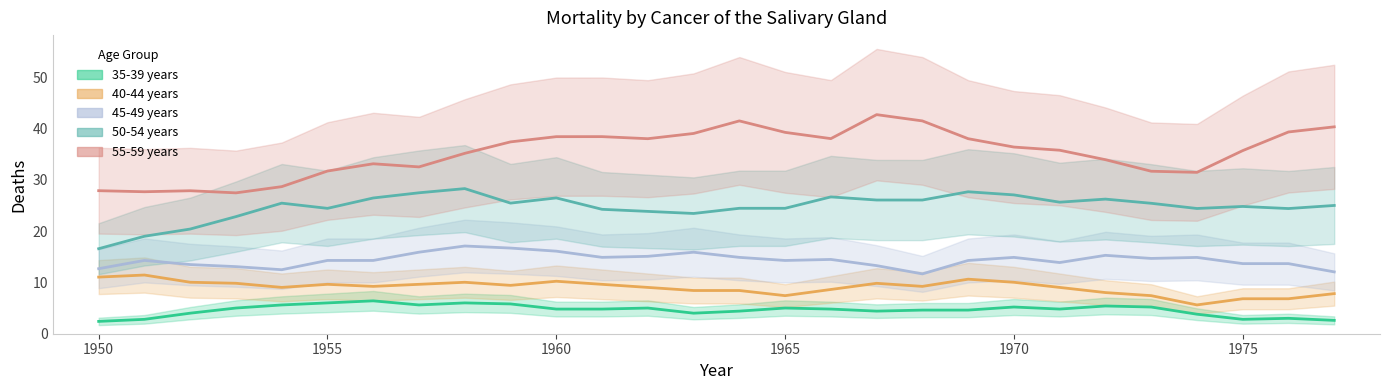

Rank the series by their maximum value, from lowest to highest.

35-39 years, 40-44 years, 45-49 years, 50-54 years, 55-59 years